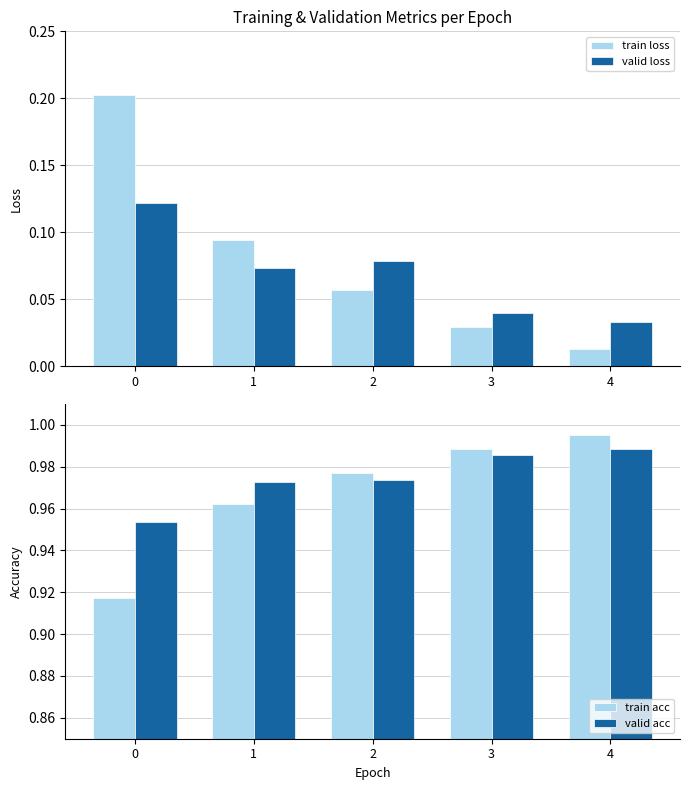

What is the total value across all series at 1?

2.1